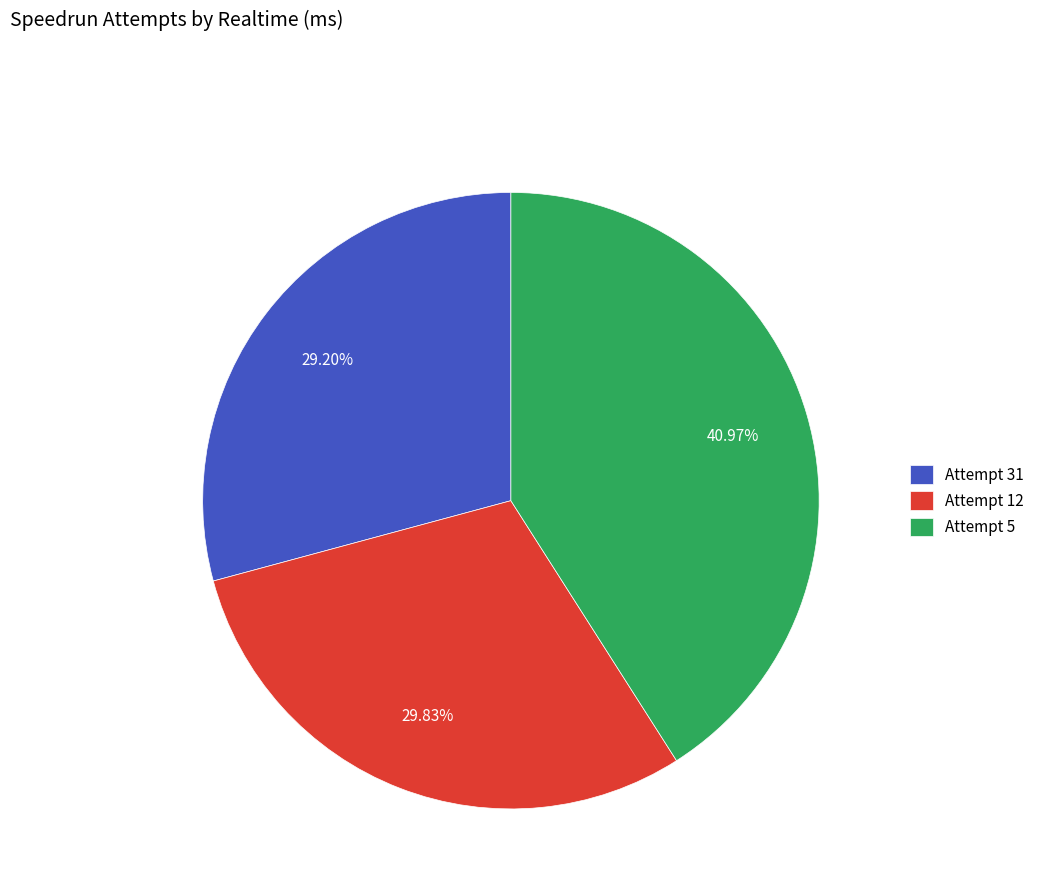

To the nearest percent, what portion does Attempt 5 represent?

41%